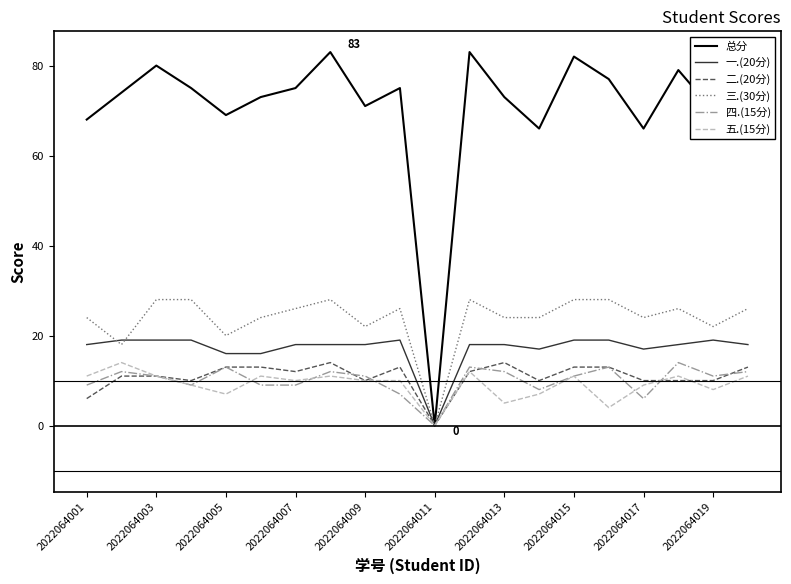

Which series has the largest total across all categories?

总分